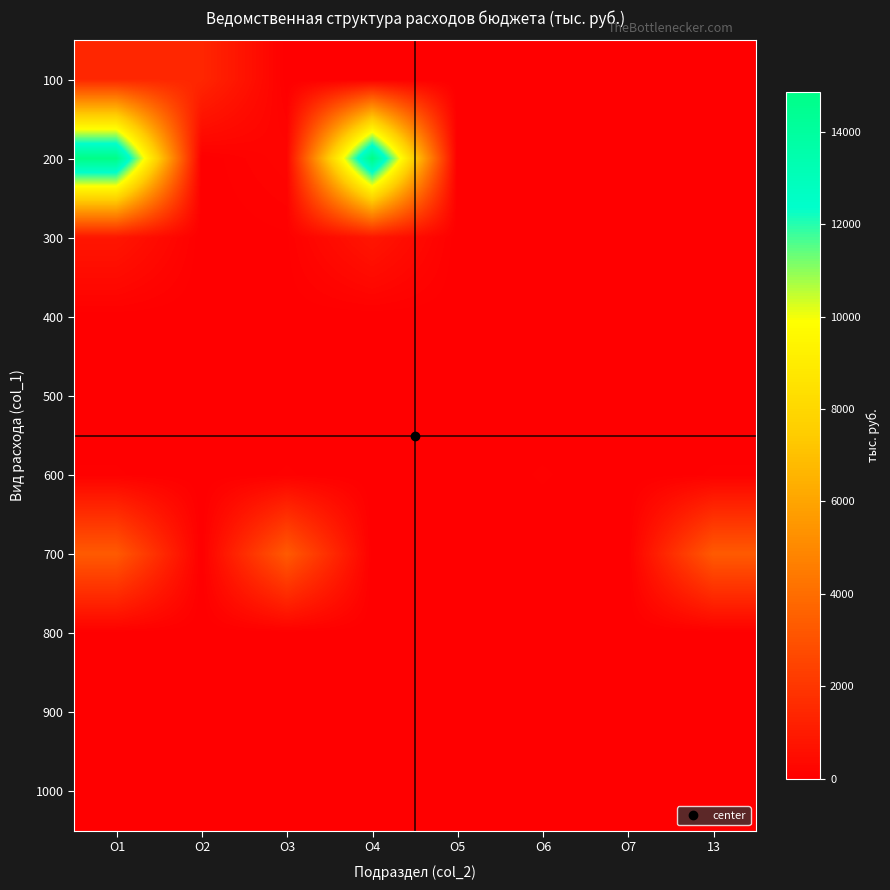

Reading left to right, what are all the values shown in this chart?

100: О1=1427.3	О2=1427.3	О3=0.0	О4=0.0	О5=0.0	О6=0.0	О7=0.0	13=0.0
200: О1=14852.7	О2=0.0	О3=225.3	О4=14852.7	О5=0.0	О6=0.0	О7=0.0	13=0.0
300: О1=827.3	О2=0.0	О3=43.4	О4=827.3	О5=0.0	О6=0.0	О7=0.0	13=0.0
400: О1=12.9	О2=0.0	О3=12.9	О4=0.0	О5=12.9	О6=0.0	О7=0.0	13=0.0
500: О1=0.0	О2=0.0	О3=0.0	О4=0.0	О5=0.0	О6=0.0	О7=0.0	13=0.0
600: О1=66.2	О2=0.0	О3=66.2	О4=0.0	О5=0.0	О6=66.2	О7=0.0	13=66.2
700: О1=3303.5	О2=0.0	О3=3303.5	О4=0.0	О5=0.0	О6=0.0	О7=0.0	13=3303.5
800: О1=0.0	О2=0.0	О3=0.0	О4=0.0	О5=0.0	О6=0.0	О7=0.0	13=0.0
900: О1=0.0	О2=0.0	О3=0.0	О4=0.0	О5=0.0	О6=0.0	О7=0.0	13=0.0
1000: О1=25.0	О2=0.0	О3=25.0	О4=0.0	О5=0.0	О6=0.0	О7=0.0	13=25.0